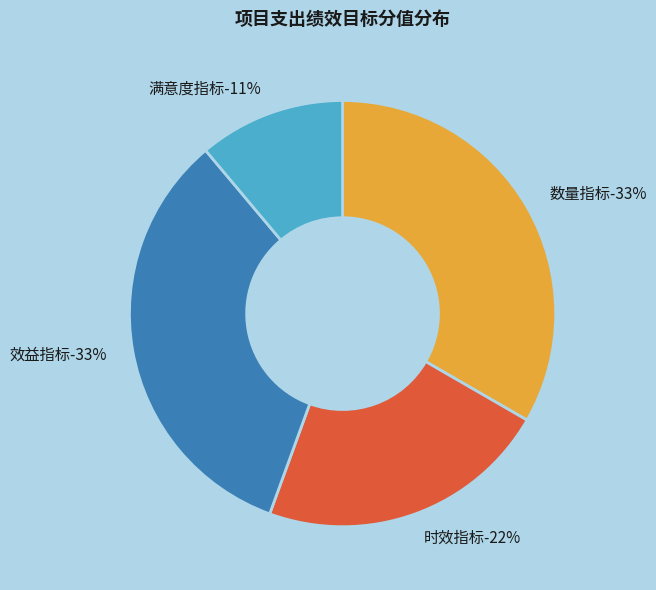

The 满意度指标 slice represents 18% of the pie. True or false?

False